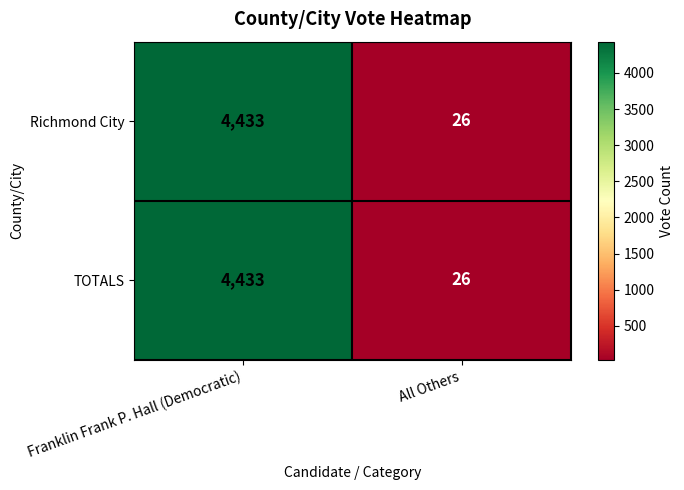

Is the value of Richmond City at Franklin Frank P. Hall (Democratic) greater than the value of TOTALS at All Others?

Yes